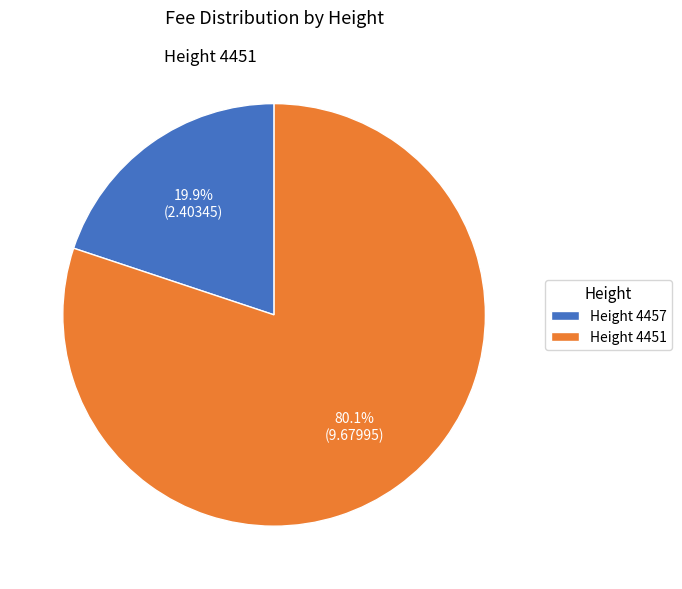

What is the ratio of the value at Height 4451 to the value at Height 4457?

4.0